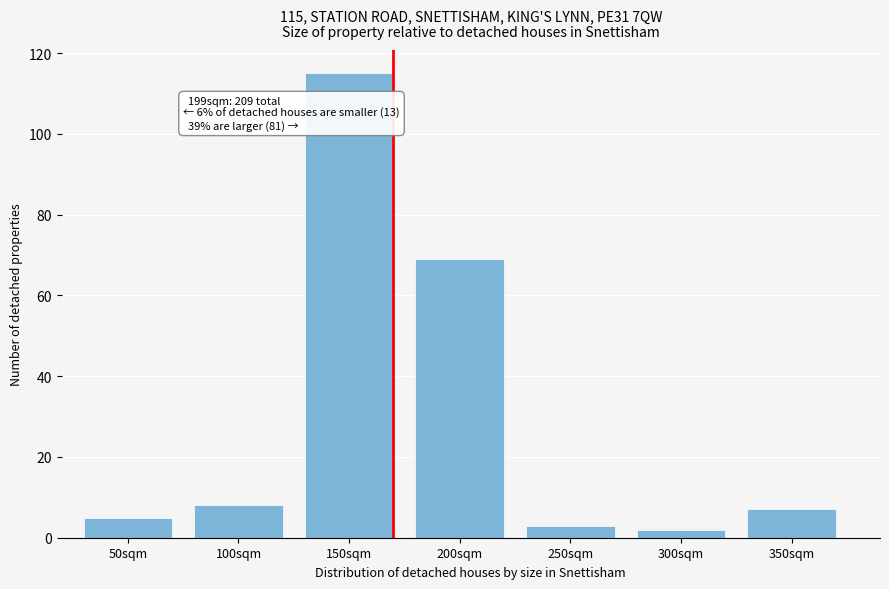

Reading right to left, extract all data points from this chart.

350sqm=7	300sqm=2	250sqm=3	200sqm=69	150sqm=115	100sqm=8	50sqm=5